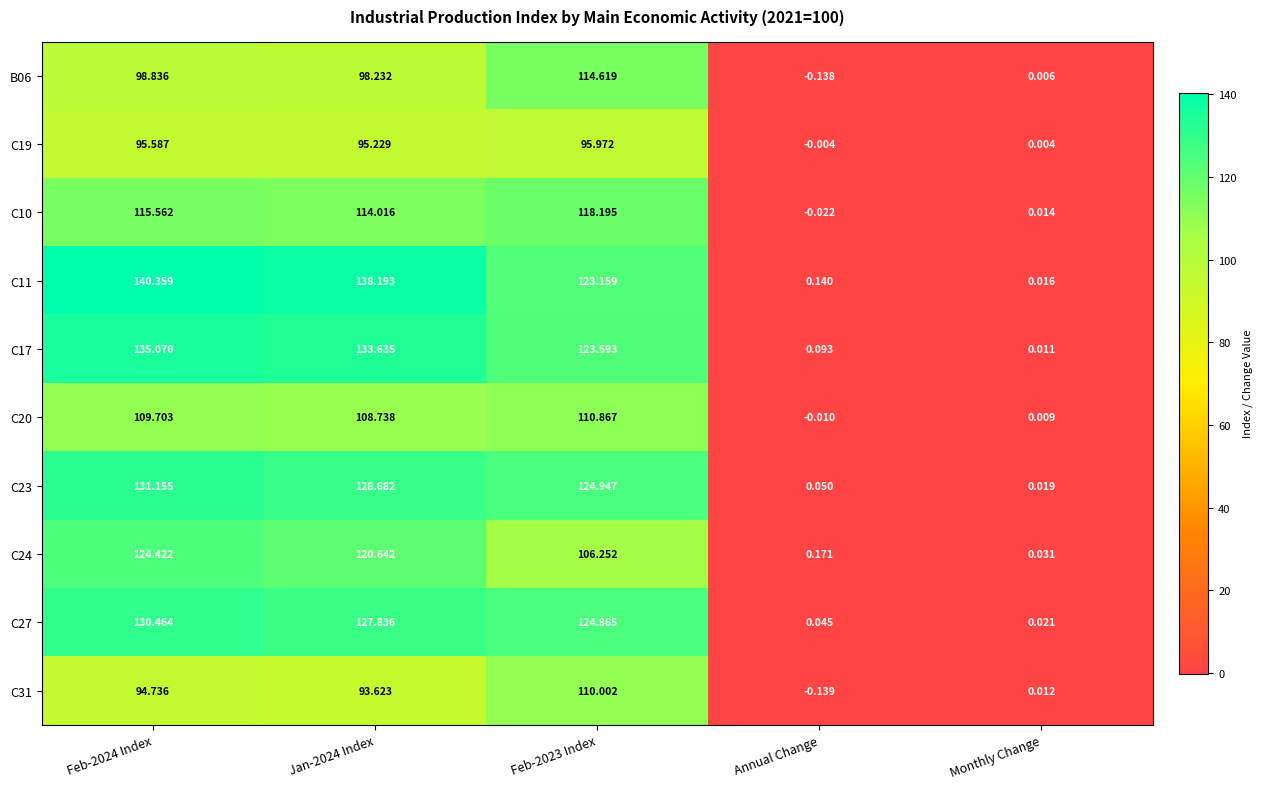

At which category does the chart reach its minimum across all series?

Annual Change